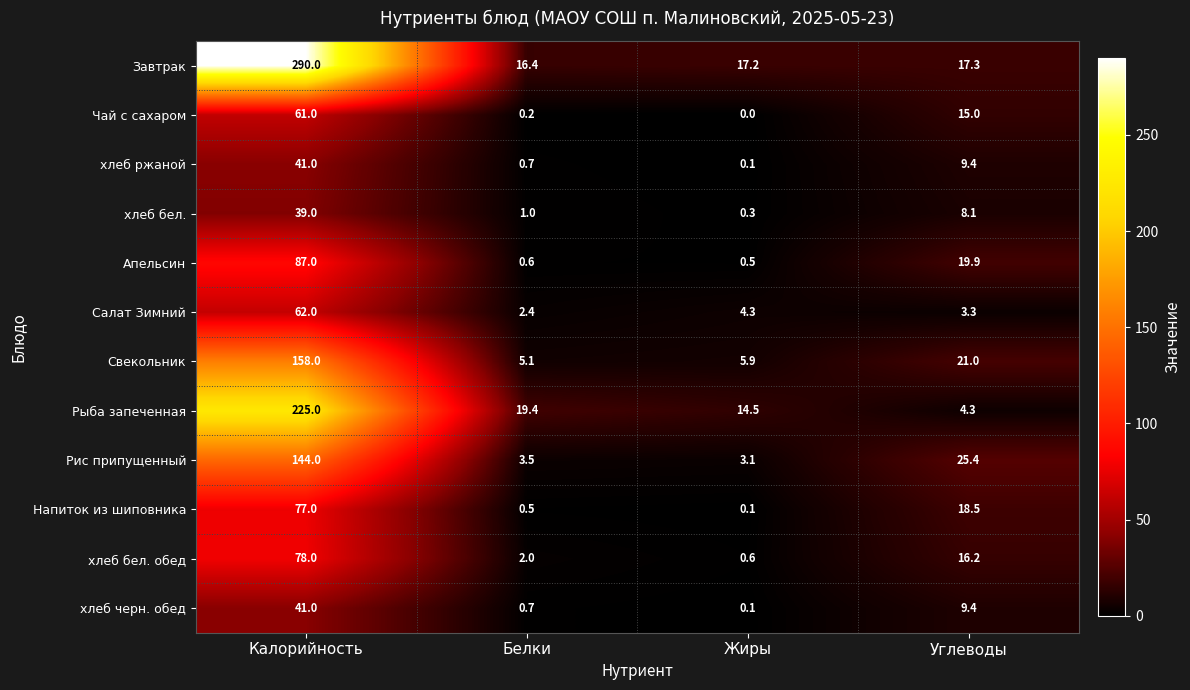

At which category does the chart reach its peak across all series?

Калорийность